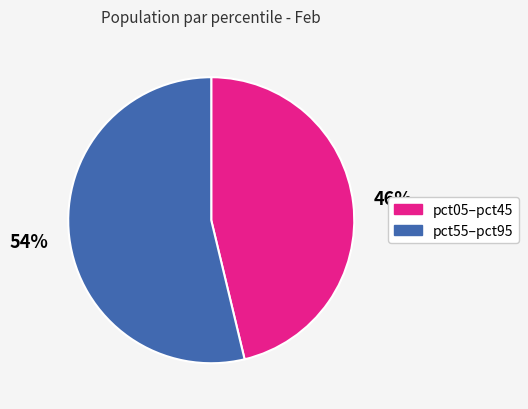

Is there any slice that represents more than half of the pie?

Yes